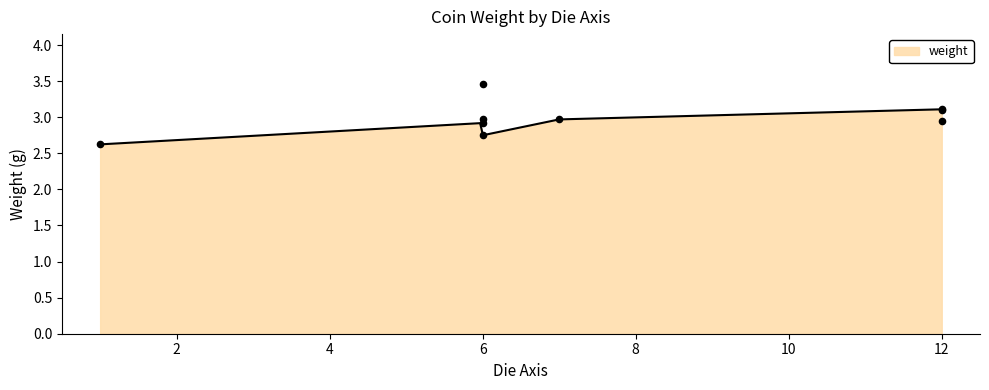

Approximately how many times larger is the value at 6 compared to 12?

1.0